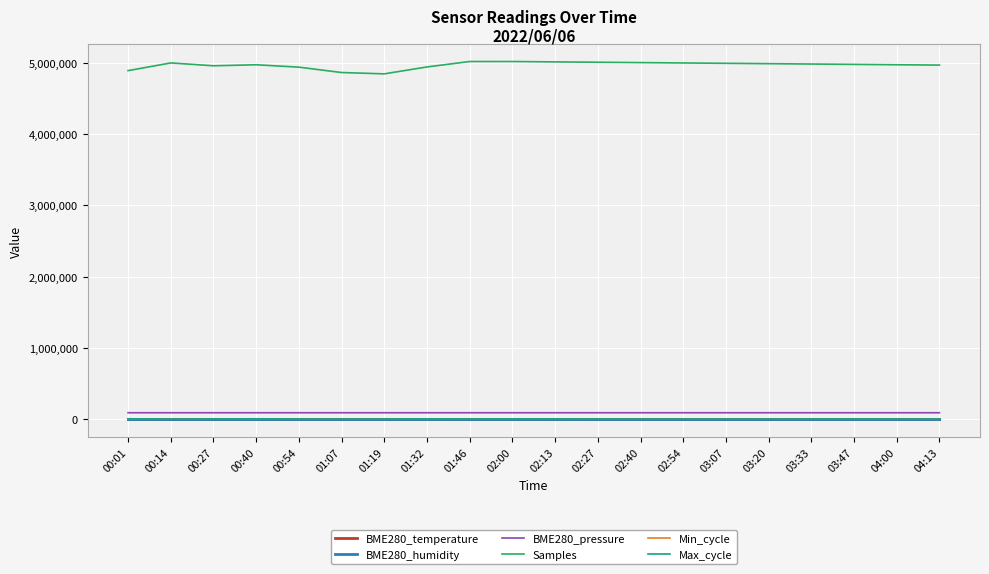

Is it true that Min_cycle equals 28.0 at 03:20?

True